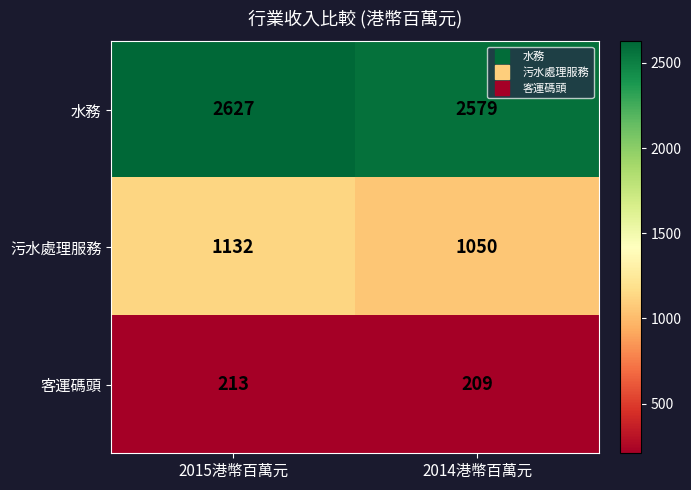

At how many categories does at least one series exceed 1245?

2